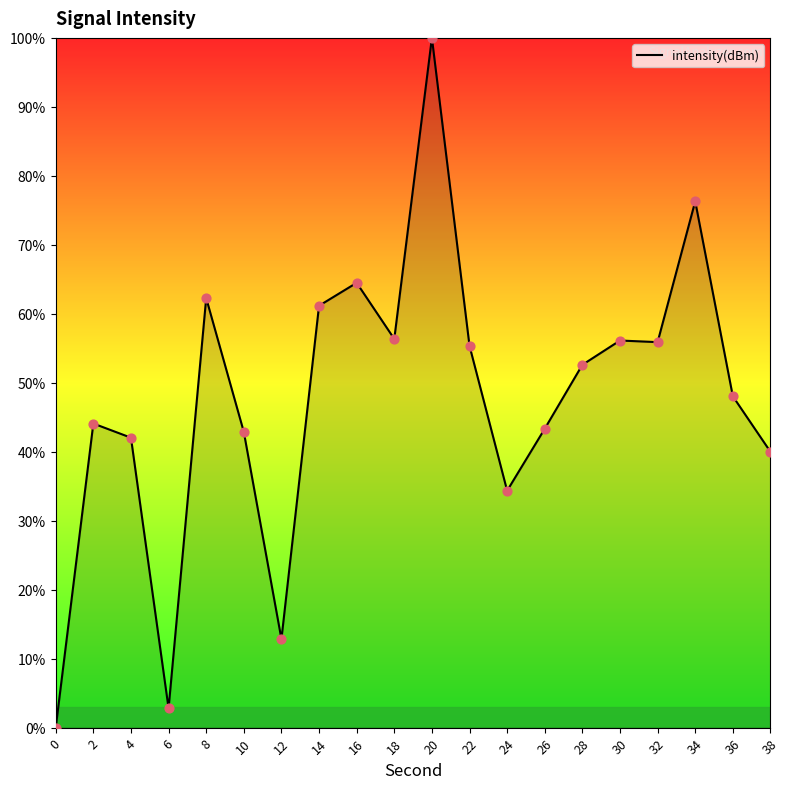

Between 30 and 2, which is larger?

30